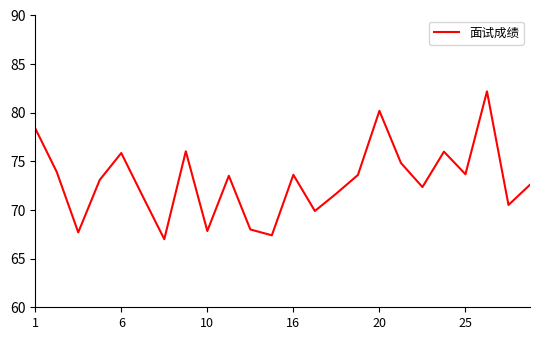

True or false: there are more than 1 points higher than both neighbors.

True